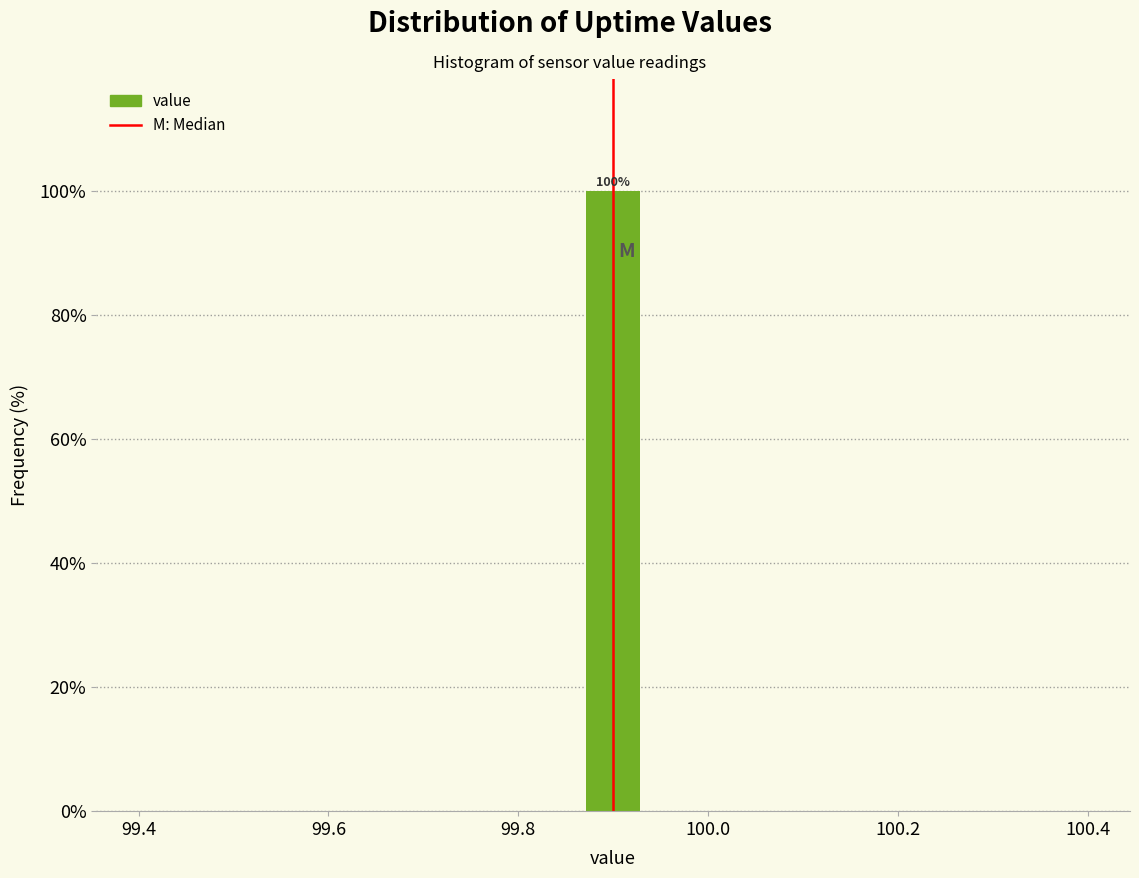

Read against the x-axis, roughly where is the centre of the tallest bar?

99.90